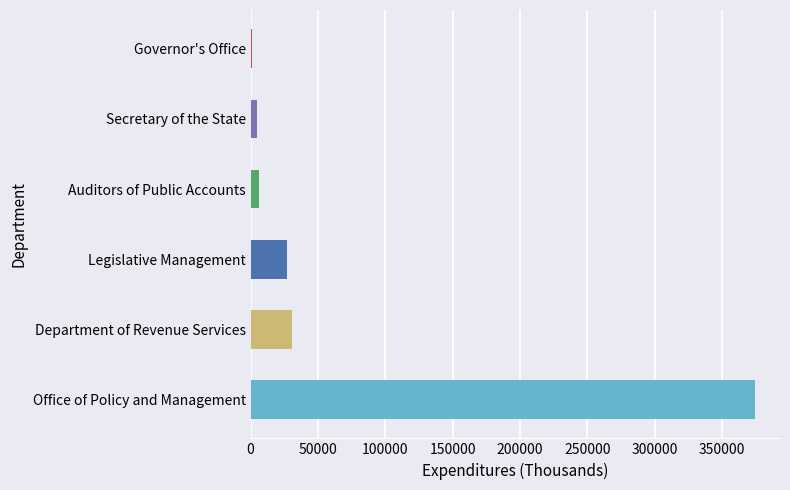

Between Auditors of Public Accounts and Office of Policy and Management, which is larger?

Office of Policy and Management